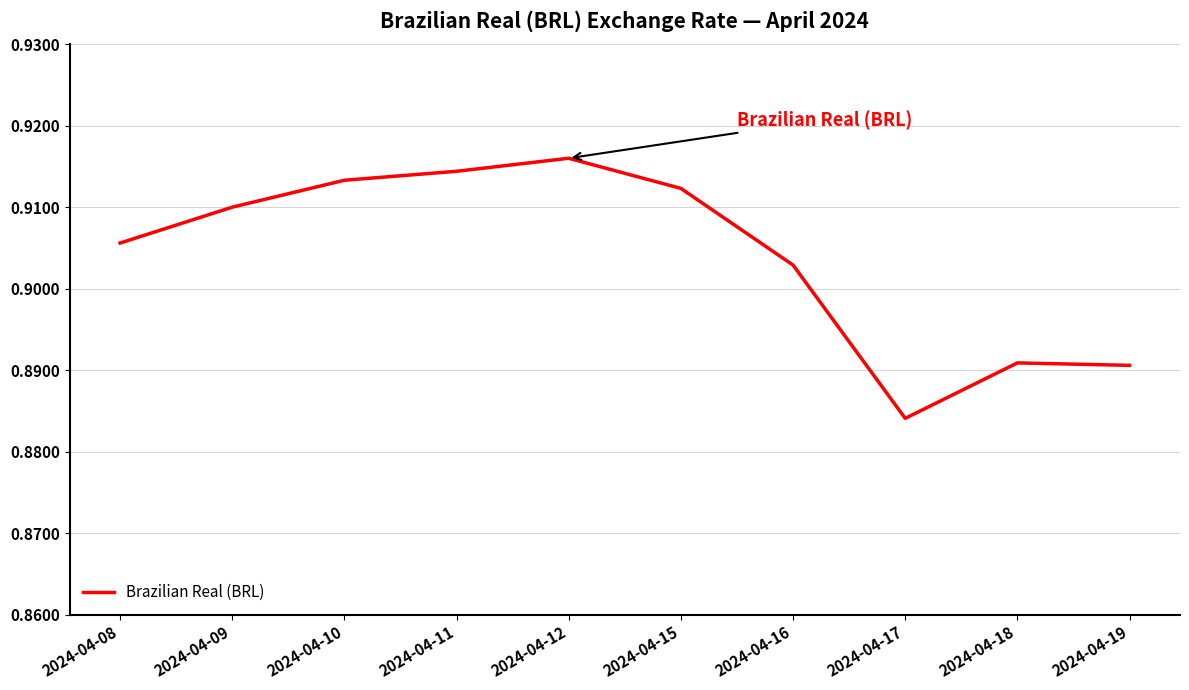

The chart shows a value of 1.6 at 2024-04-10. True or false?

False